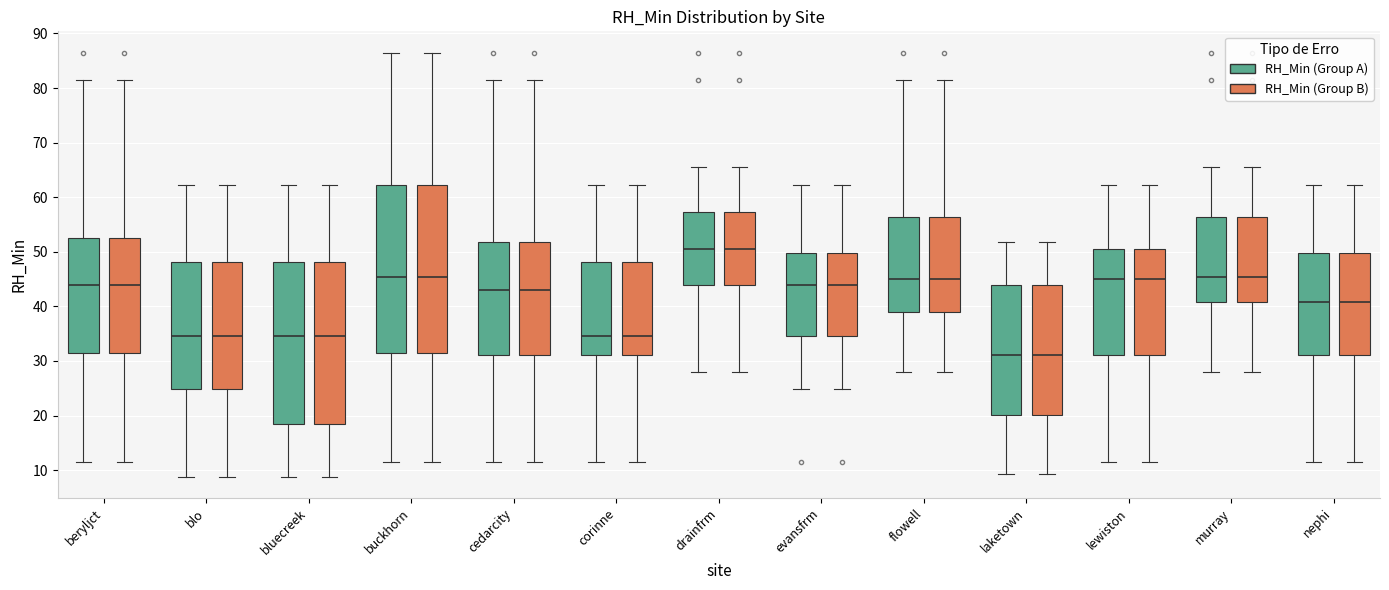

Reading left to right, transcribe this box plot: for each box, give where its median line is, the range the box spans, and where its two whiskers end, as read against the y-axis. The values are not printed on the chart, so give them approximately, as read against the axis.

beryljct (RH_Min (Group A)): median 44, box 31 to 52, whiskers 11 to 81
beryljct (RH_Min (Group B)): median 44, box 31 to 52, whiskers 11 to 81
blo (RH_Min (Group A)): median 35, box 25 to 48, whiskers 9 to 62
blo (RH_Min (Group B)): median 35, box 25 to 48, whiskers 9 to 62
bluecreek (RH_Min (Group A)): median 35, box 18 to 48, whiskers 9 to 62
bluecreek (RH_Min (Group B)): median 35, box 18 to 48, whiskers 9 to 62
buckhorn (RH_Min (Group A)): median 45, box 31 to 62, whiskers 11 to 87
buckhorn (RH_Min (Group B)): median 45, box 31 to 62, whiskers 11 to 87
cedarcity (RH_Min (Group A)): median 43, box 31 to 52, whiskers 11 to 81
cedarcity (RH_Min (Group B)): median 43, box 31 to 52, whiskers 11 to 81
corinne (RH_Min (Group A)): median 35, box 31 to 48, whiskers 11 to 62
corinne (RH_Min (Group B)): median 35, box 31 to 48, whiskers 11 to 62
drainfrm (RH_Min (Group A)): median 50, box 44 to 57, whiskers 28 to 66
drainfrm (RH_Min (Group B)): median 50, box 44 to 57, whiskers 28 to 66
evansfrm (RH_Min (Group A)): median 44, box 35 to 50, whiskers 25 to 62
evansfrm (RH_Min (Group B)): median 44, box 35 to 50, whiskers 25 to 62
flowell (RH_Min (Group A)): median 45, box 39 to 56, whiskers 28 to 81
flowell (RH_Min (Group B)): median 45, box 39 to 56, whiskers 28 to 81
laketown (RH_Min (Group A)): median 31, box 20 to 44, whiskers 9 to 52
laketown (RH_Min (Group B)): median 31, box 20 to 44, whiskers 9 to 52
lewiston (RH_Min (Group A)): median 45, box 31 to 50, whiskers 11 to 62
lewiston (RH_Min (Group B)): median 45, box 31 to 50, whiskers 11 to 62
murray (RH_Min (Group A)): median 45, box 41 to 56, whiskers 28 to 66
murray (RH_Min (Group B)): median 45, box 41 to 56, whiskers 28 to 66
nephi (RH_Min (Group A)): median 41, box 31 to 50, whiskers 11 to 62
nephi (RH_Min (Group B)): median 41, box 31 to 50, whiskers 11 to 62